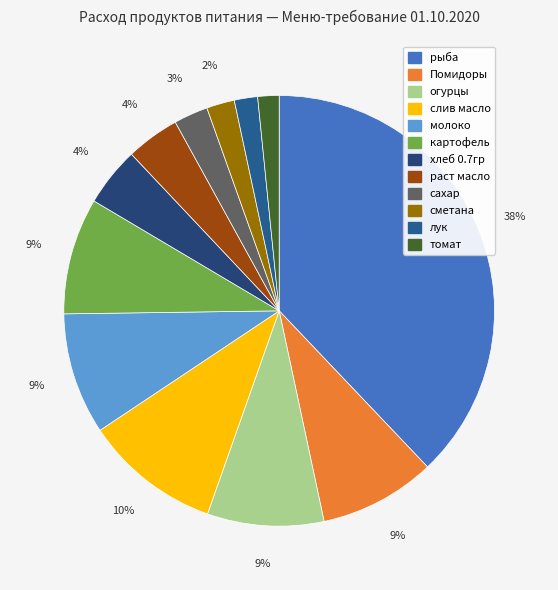

Is there any slice that represents more than half of the pie?

No